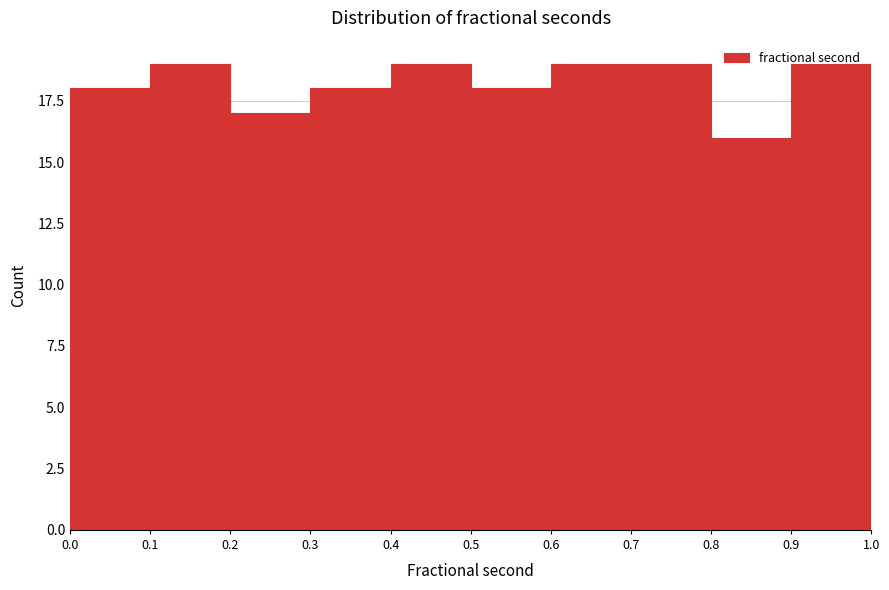

How tall is the bar that spans 0.0 to 0.1 on the x-axis? The values are not printed on the chart, so give them approximately, as read against the axis.

18